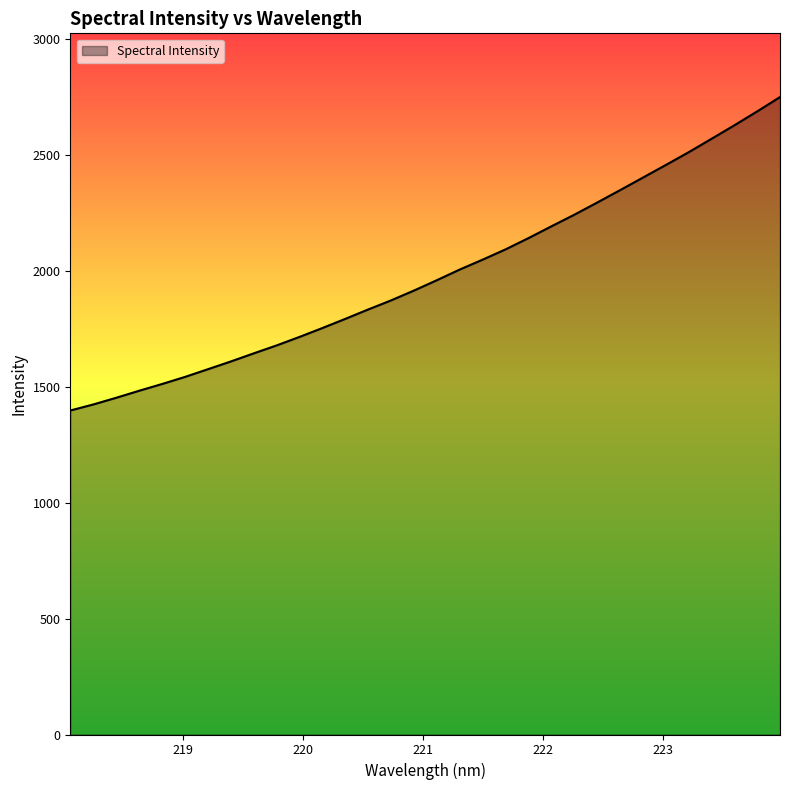

What is the sum of all values?

63479.9